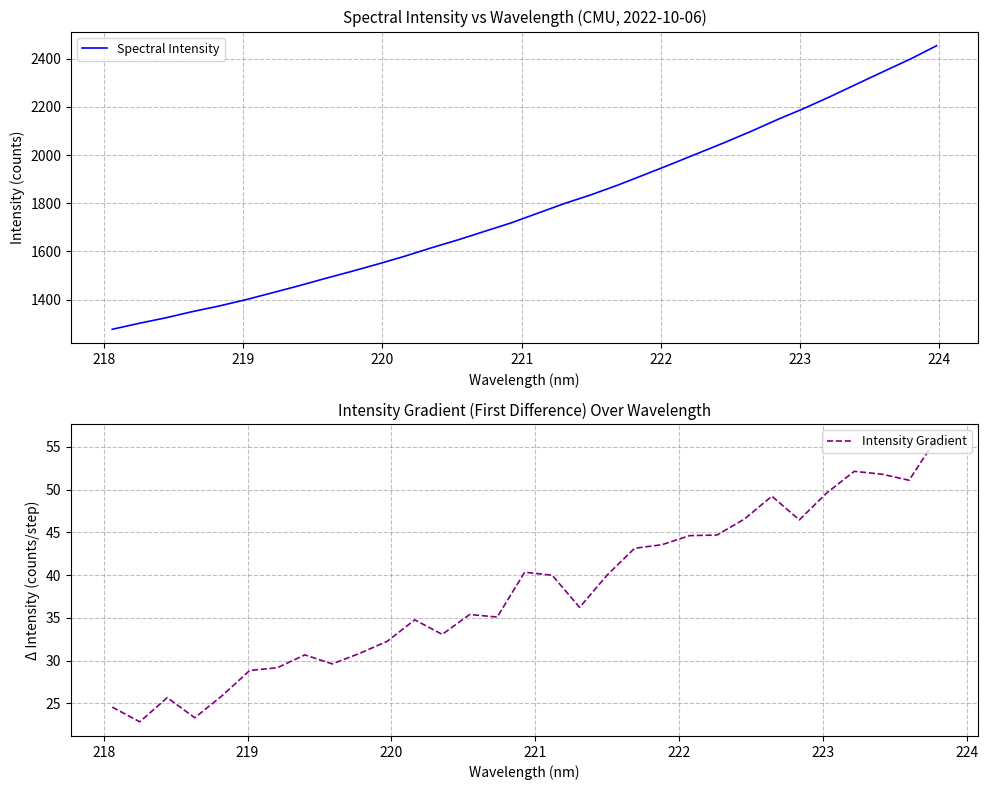

Reading left to right, extract all data points from this chart.

218.0596=1276.7	218.2508=1301.3	218.442=1324.1	218.6332=1349.8	218.8244=1373.1	219.0156=1399.0	219.2067=1427.9	219.3979=1457.1	219.589=1487.7	219.7801=1517.3	219.9712=1548.2	220.1623=1580.4	220.3533=1615.2	220.5444=1648.3	220.7354=1683.7	220.9264=1718.7	221.1174=1759.1	221.3083=1799.1	221.4993=1835.3	221.6902=1875.3	221.8812=1918.4	222.0721=1961.9	222.263=2006.6	222.4538=2051.2	222.6447=2097.8	222.8355=2147.0	223.0264=2193.4	223.2172=2243.1	223.408=2295.2	223.5987=2347.0	223.7895=2398.1	223.9802=2454.1